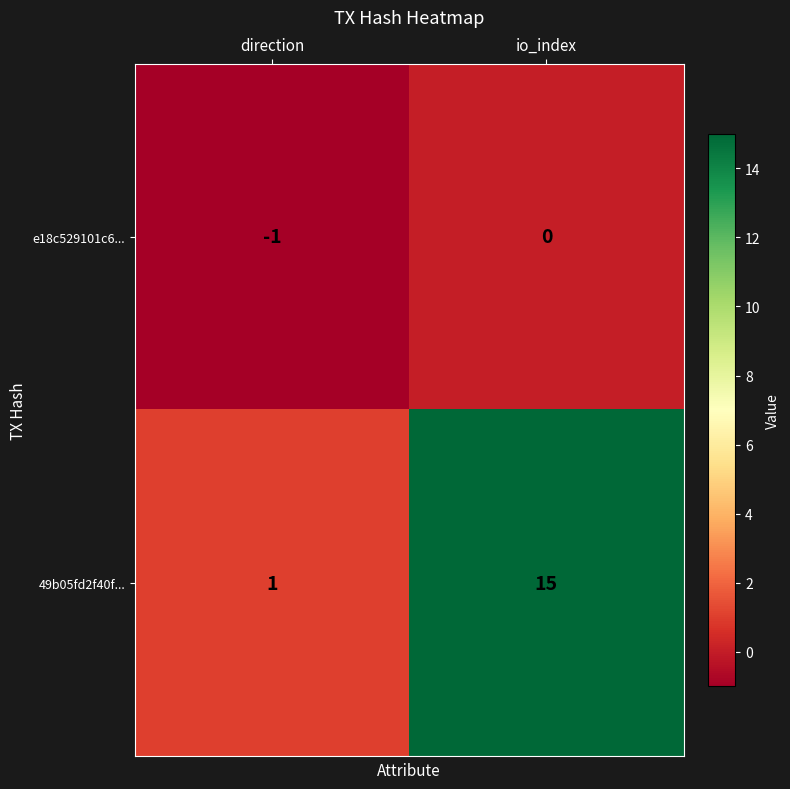

Is it true that 49b05fd2f40f... equals 1 at direction?

True